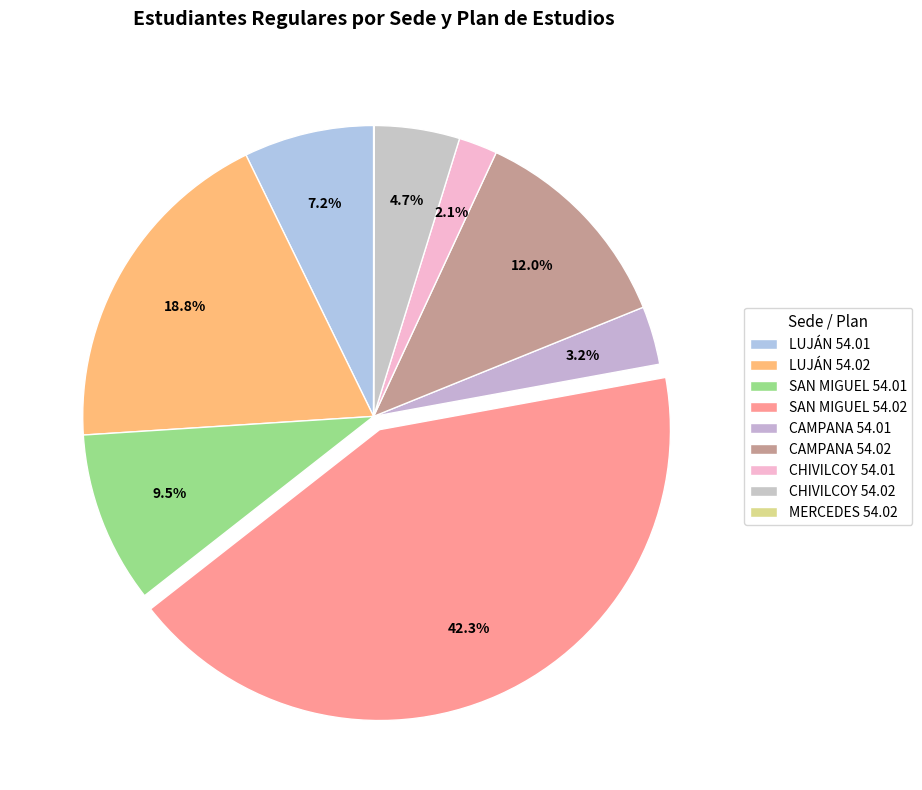

The SAN MIGUEL 54.02 slice represents 29% of the pie. True or false?

False